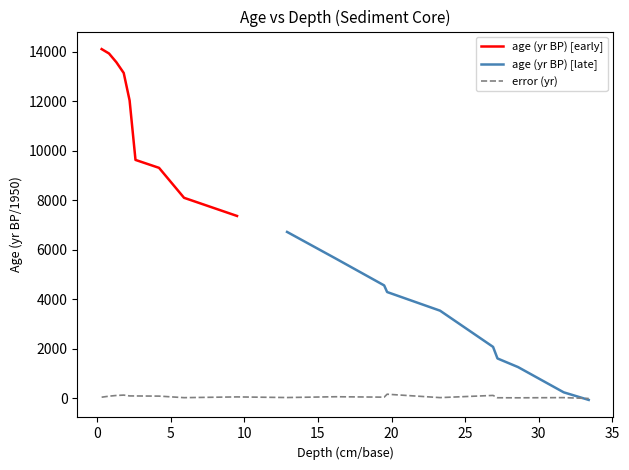

How many data points are less than 63?

9